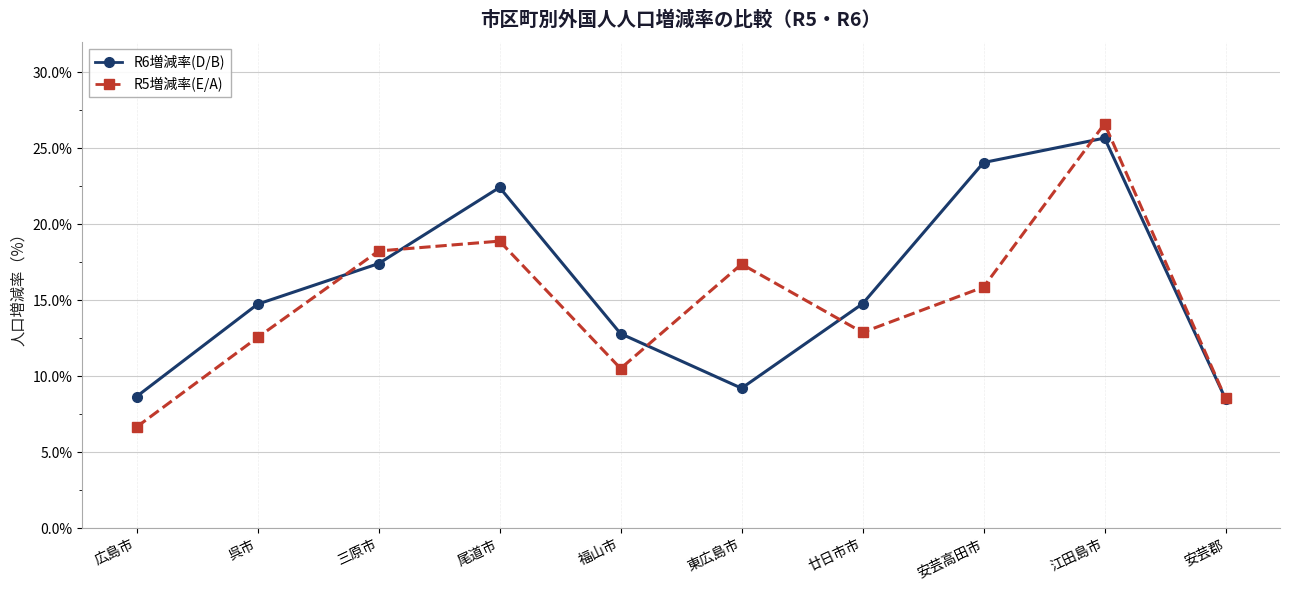

What is the minimum value for R5増減率(E/A)?

6.7